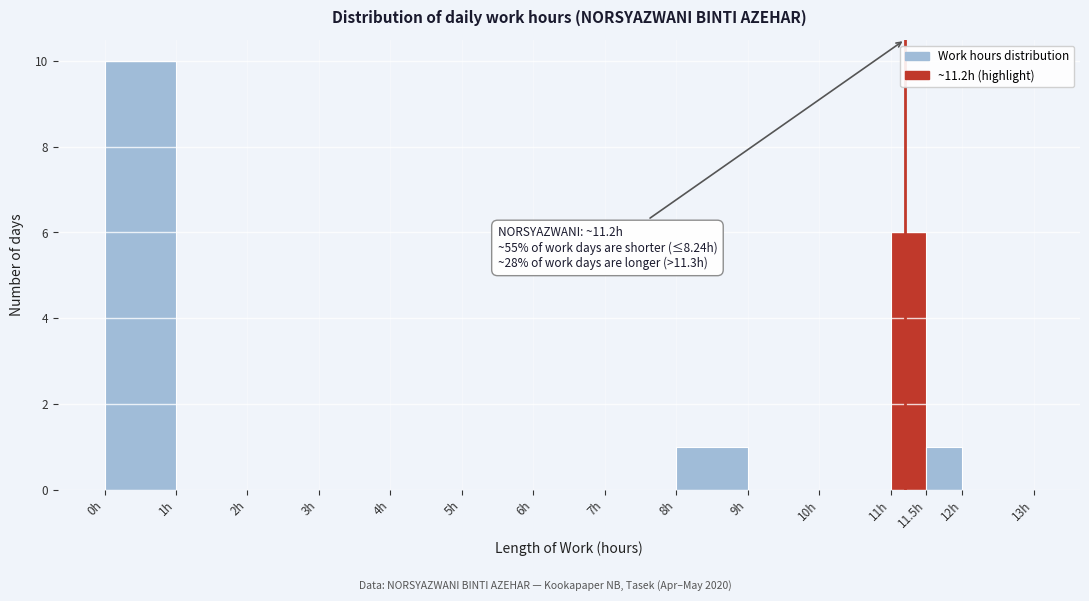

Over which range of the x-axis is the bar tallest?

0.0 to 1.0